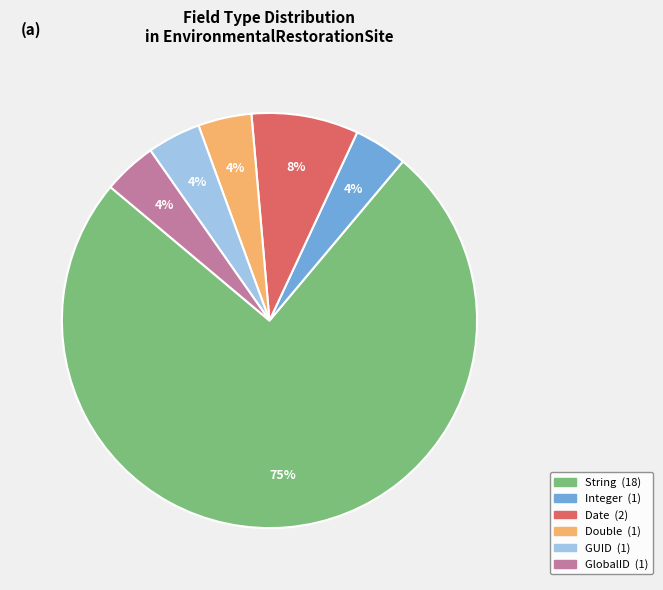

To the nearest percent, what is the average slice percentage?

17%